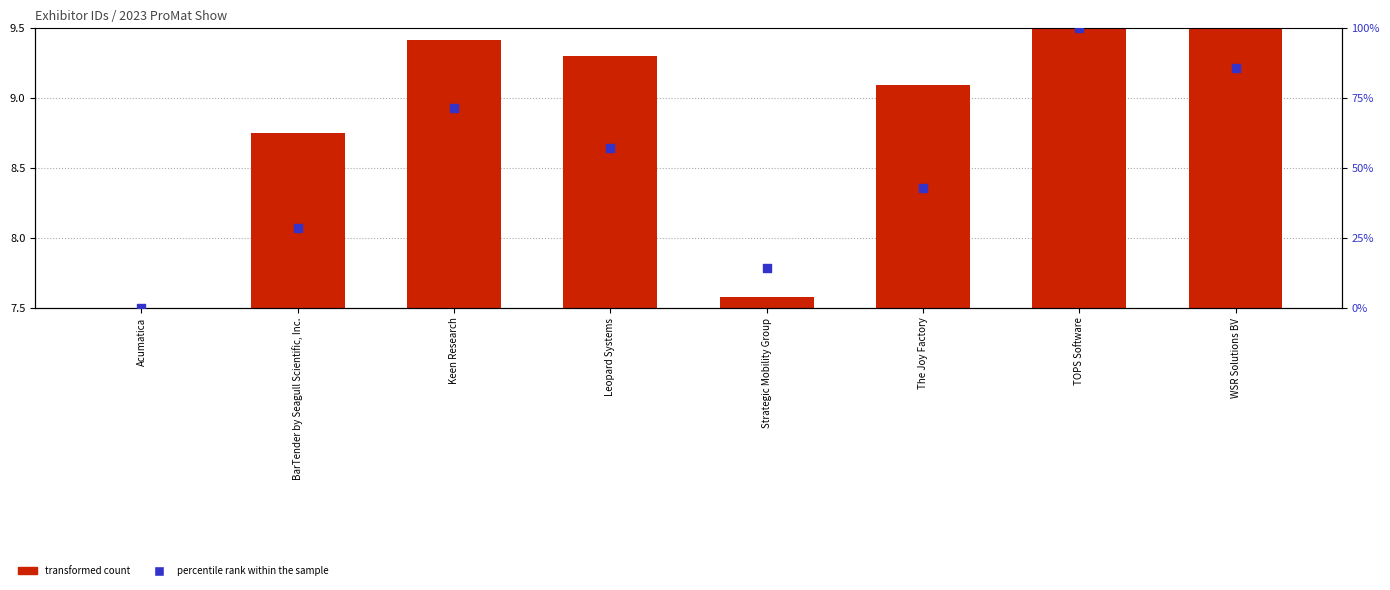

Which series has the widest spread of Y values?

percentile rank within the sample